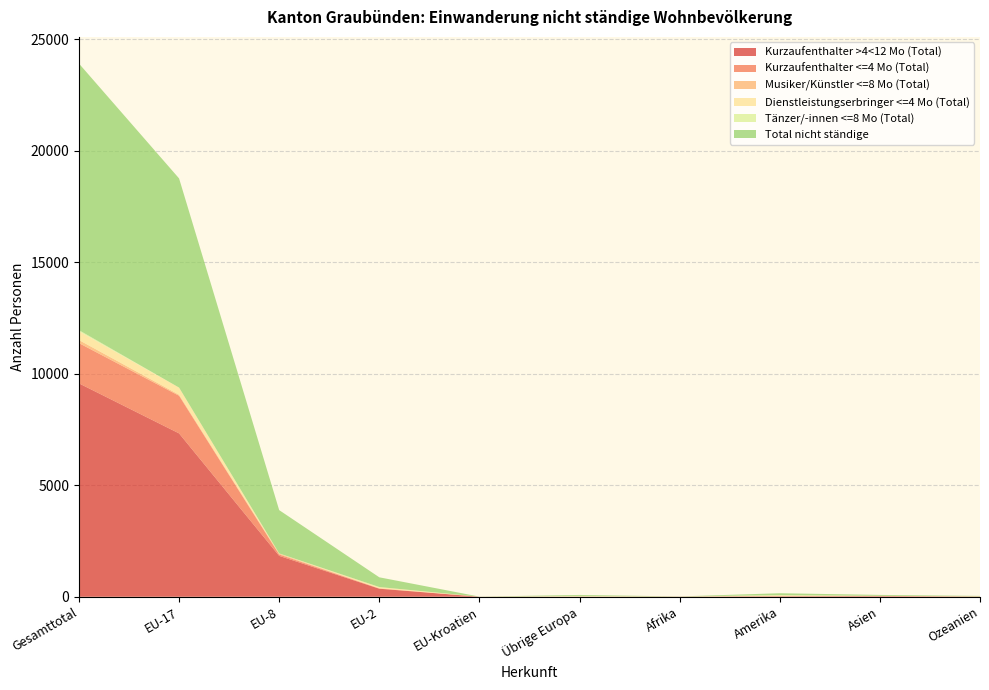

Reading left to right, extract all data points from this chart.

Kurzaufenthalter >4<12 Mo (Total): 9571	7327	1833	360	1	4	3	15	18	3
Kurzaufenthalter <=4 Mo (Total): 1805	1689	62	8	1	3	4	10	20	8
Musiker/Künstler <=8 Mo (Total): 139	45	37	14	1	11	0	24	0	6
Dienstleistungserbringer <=4 Mo (Total): 390	321	11	54	0	1	0	0	0	2
Tänzer/-innen <=8 Mo (Total): 53	0	0	0	0	20	0	30	3	0
Total nicht ständige: 11958	9382	1943	436	3	42	7	79	41	19